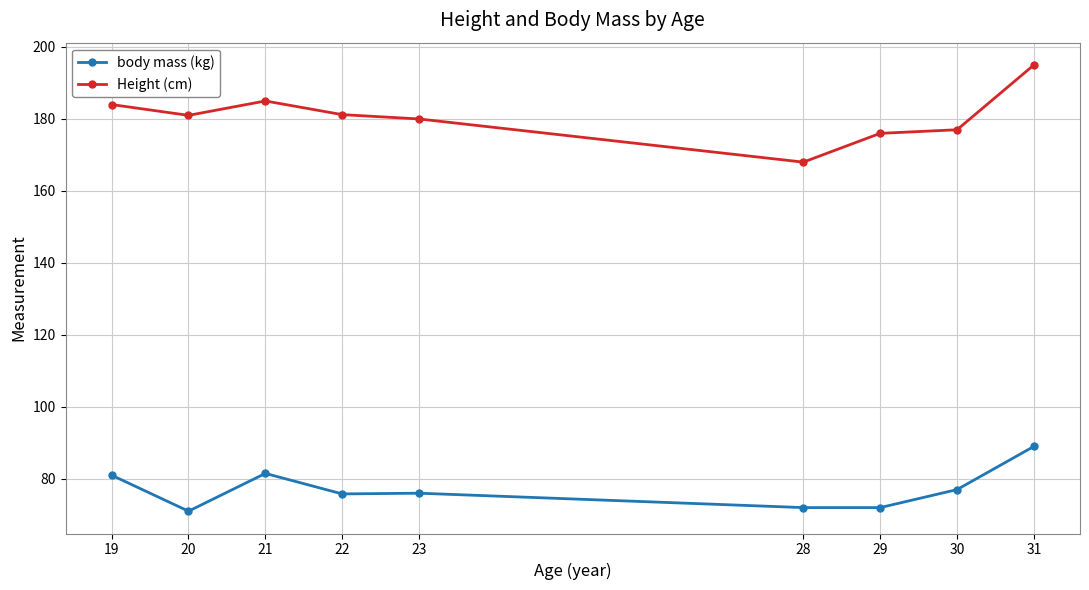

What value does the Height (cm) series have at 29?

176.0